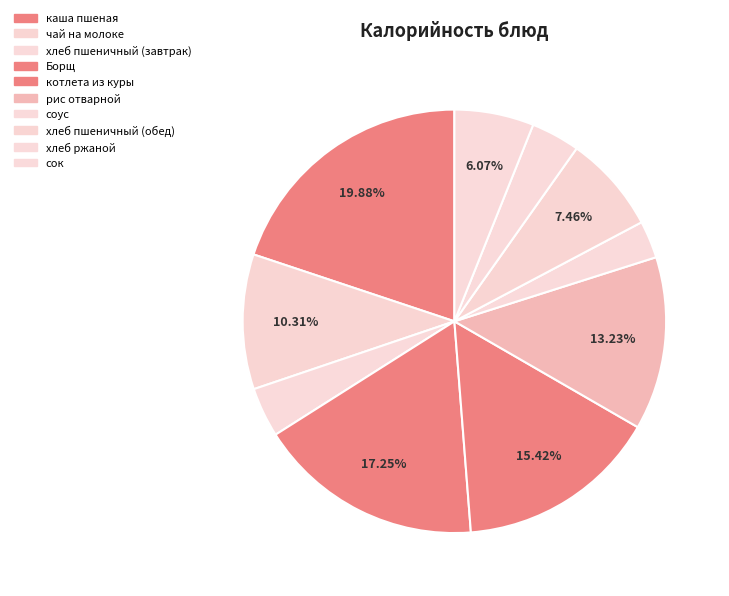

Does рис отварной represent more than half of the total?

No